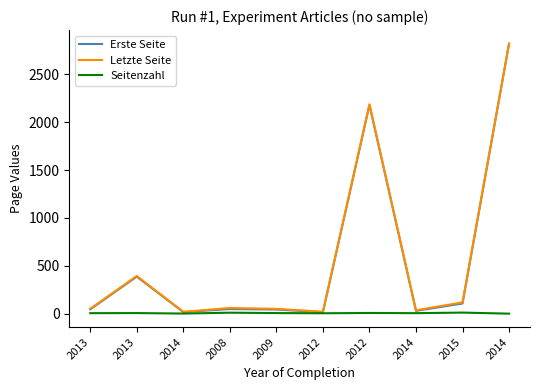

What is the spread (max minus min) of values at 2014?

18